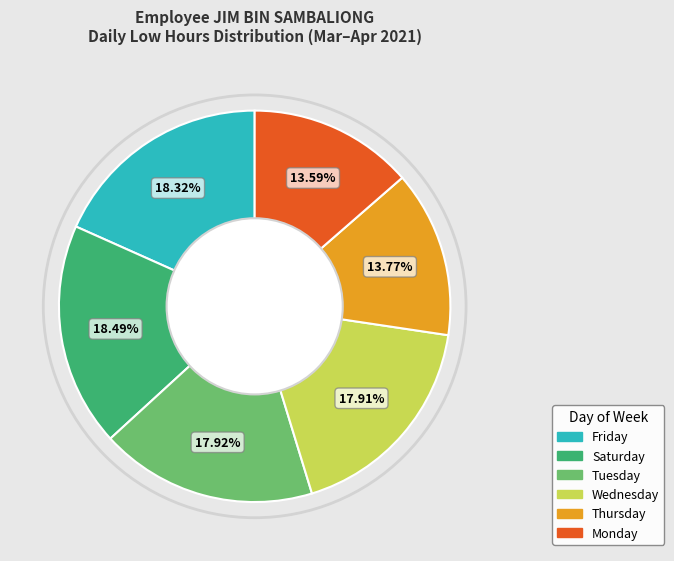

Is there a majority slice in this chart?

No